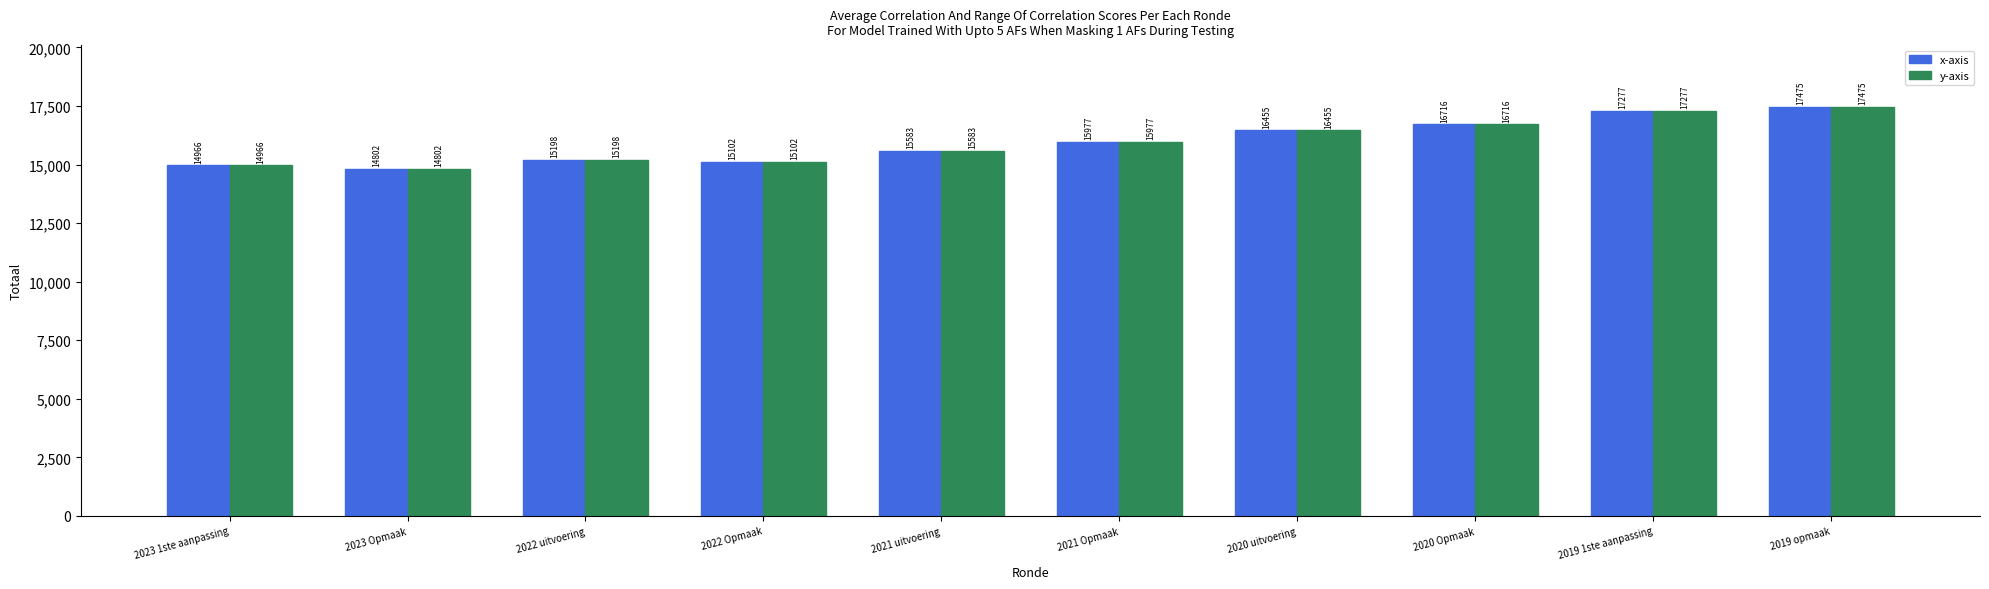

What is the total value across all series at 2020 uitvoering?

32910